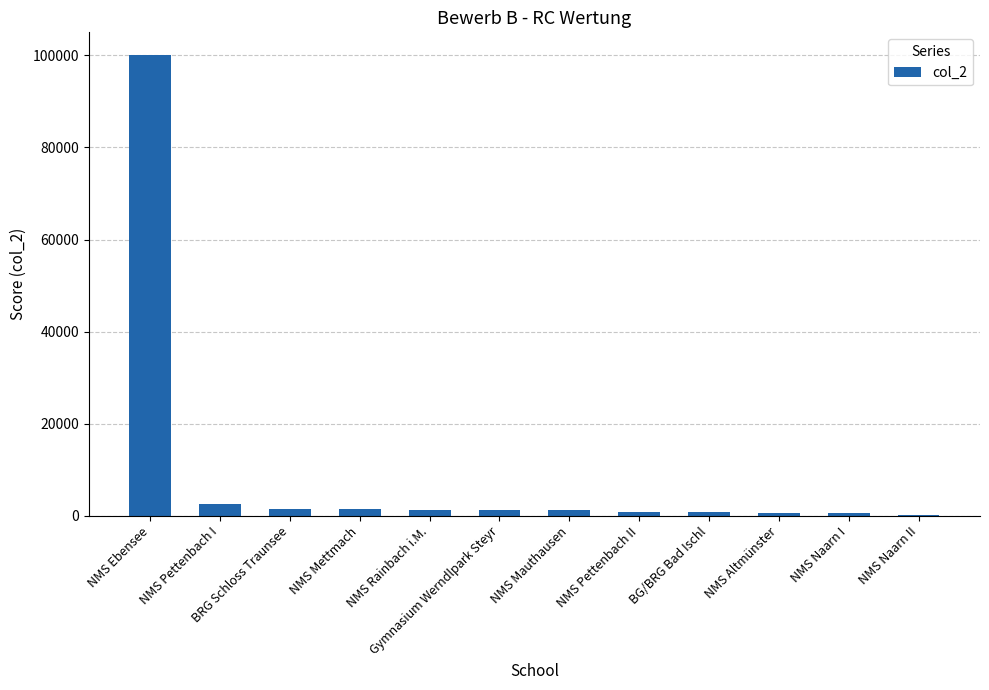

What is the difference between the values at NMS Pettenbach II and NMS Mettmach?

563